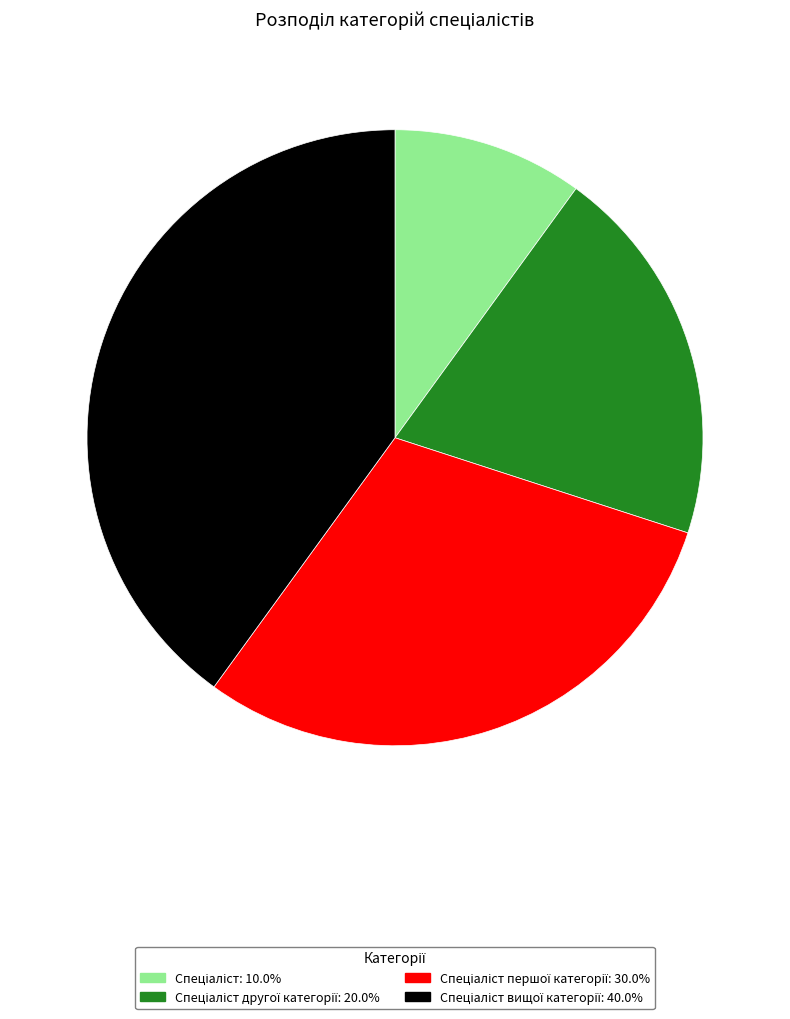

Is there any slice that represents more than half of the pie?

No